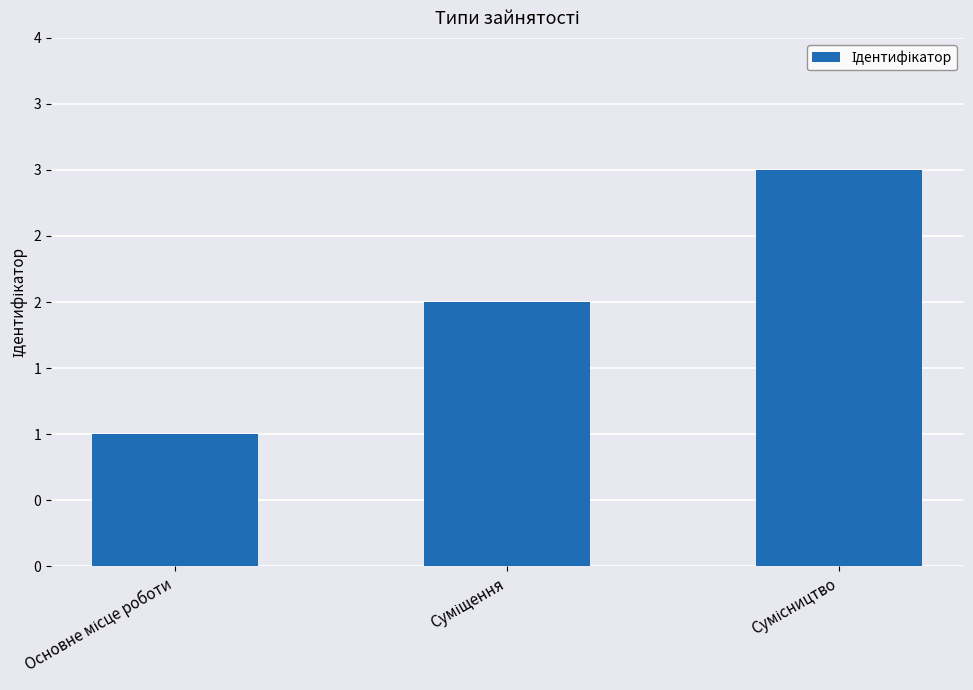

Are the bars horizontal?

No